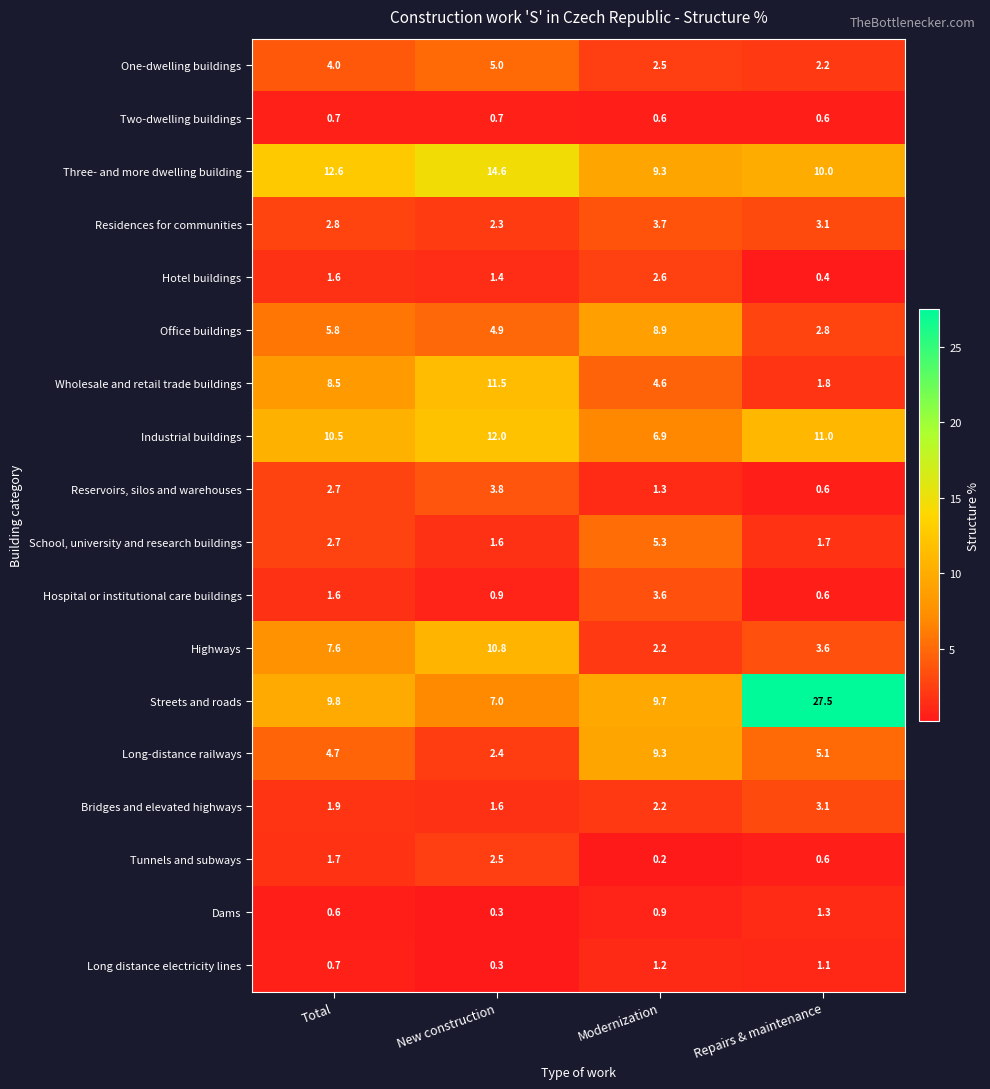

Rank the series by their maximum value, from lowest to highest.

Two-dwelling buildings, Long distance electricity lines, Dams, Tunnels and subways, Hotel buildings, Bridges and elevated highways, Hospital or institutional care buildings, Residences for communities, Reservoirs, silos and warehouses, One-dwelling buildings, School, university and research buildings, Office buildings, Long-distance railways, Highways, Wholesale and retail trade buildings, Industrial buildings, Three- and more dwelling building, Streets and roads